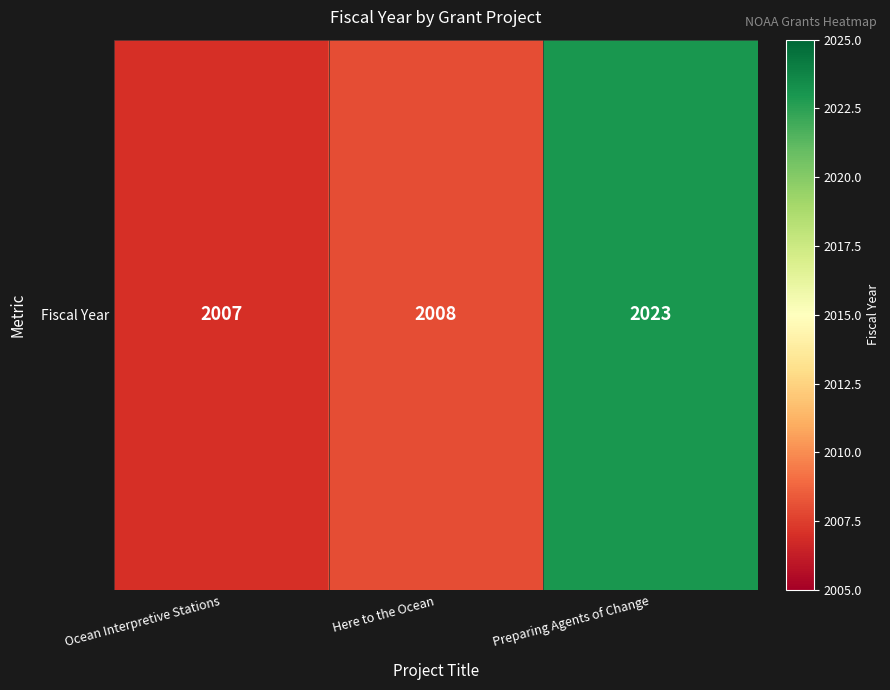

How many data points are above 2008?

1